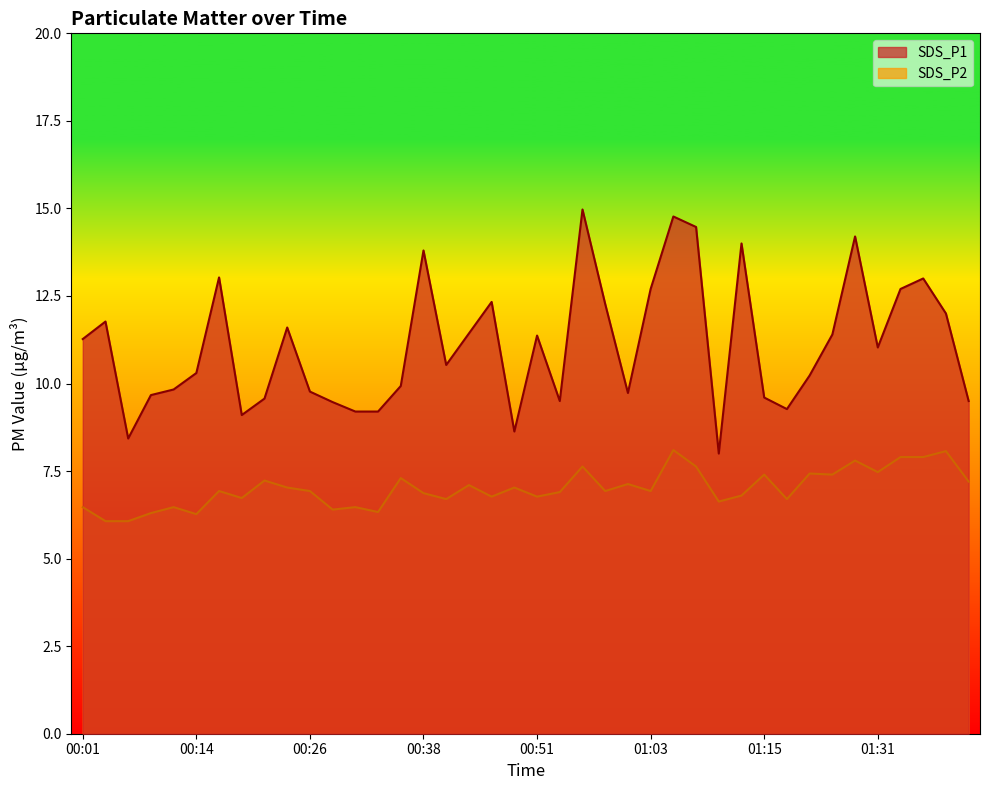

What is the total value across all series at 00:43?

18.5